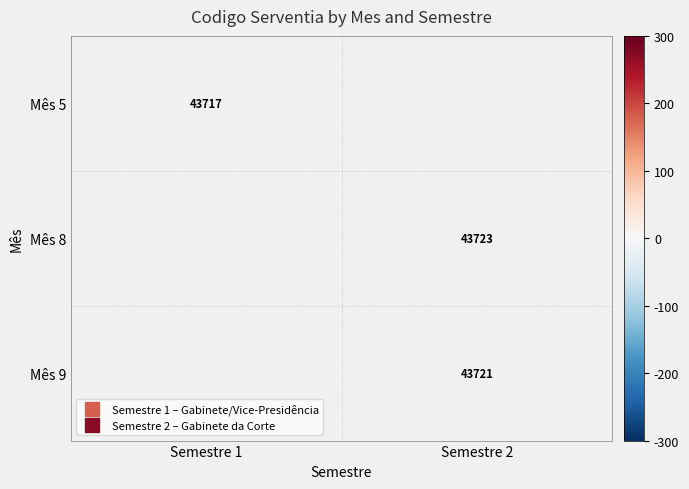

At how many categories does at least one series exceed 2?

1